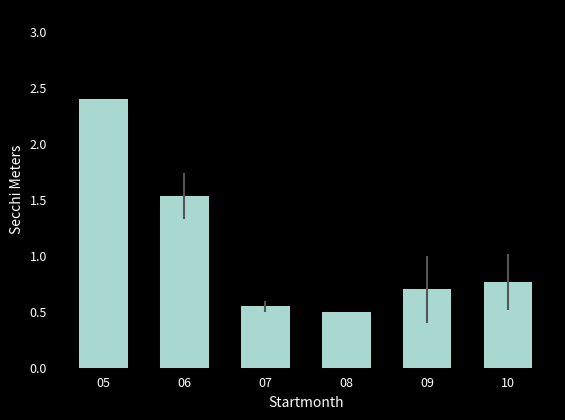

Between 06 and 09, which is larger?

06